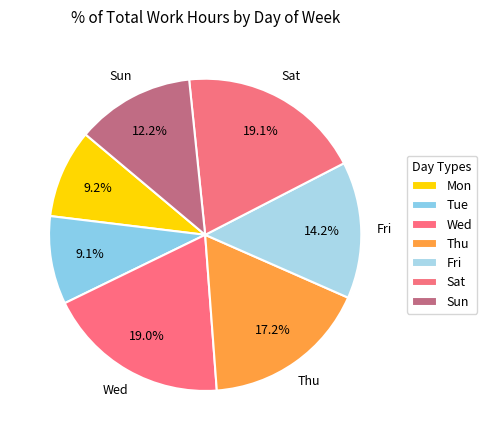

How many segments does this pie chart have?

7